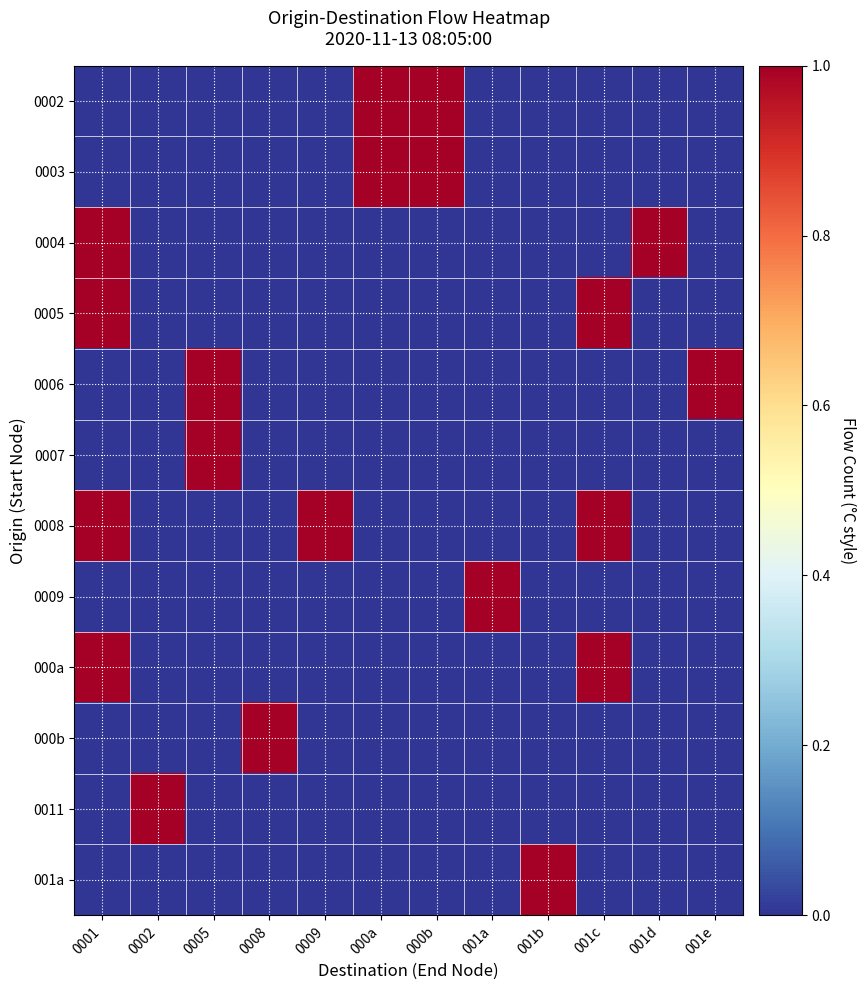

Reading left to right, transcribe all the data shown in this chart.

0002: 0001=0	0002=0	0005=0	0008=0	0009=0	000a=1	000b=1	001a=0	001b=0	001c=0	001d=0	001e=0
0003: 0001=0	0002=0	0005=0	0008=0	0009=0	000a=1	000b=1	001a=0	001b=0	001c=0	001d=0	001e=0
0004: 0001=1	0002=0	0005=0	0008=0	0009=0	000a=0	000b=0	001a=0	001b=0	001c=0	001d=1	001e=0
0005: 0001=1	0002=0	0005=0	0008=0	0009=0	000a=0	000b=0	001a=0	001b=0	001c=1	001d=0	001e=0
0006: 0001=0	0002=0	0005=1	0008=0	0009=0	000a=0	000b=0	001a=0	001b=0	001c=0	001d=0	001e=1
0007: 0001=0	0002=0	0005=1	0008=0	0009=0	000a=0	000b=0	001a=0	001b=0	001c=0	001d=0	001e=0
0008: 0001=1	0002=0	0005=0	0008=0	0009=1	000a=0	000b=0	001a=0	001b=0	001c=1	001d=0	001e=0
0009: 0001=0	0002=0	0005=0	0008=0	0009=0	000a=0	000b=0	001a=1	001b=0	001c=0	001d=0	001e=0
000a: 0001=1	0002=0	0005=0	0008=0	0009=0	000a=0	000b=0	001a=0	001b=0	001c=1	001d=0	001e=0
000b: 0001=0	0002=0	0005=0	0008=1	0009=0	000a=0	000b=0	001a=0	001b=0	001c=0	001d=0	001e=0
0011: 0001=0	0002=1	0005=0	0008=0	0009=0	000a=0	000b=0	001a=0	001b=0	001c=0	001d=0	001e=0
001a: 0001=0	0002=0	0005=0	0008=0	0009=0	000a=0	000b=0	001a=0	001b=1	001c=0	001d=0	001e=0